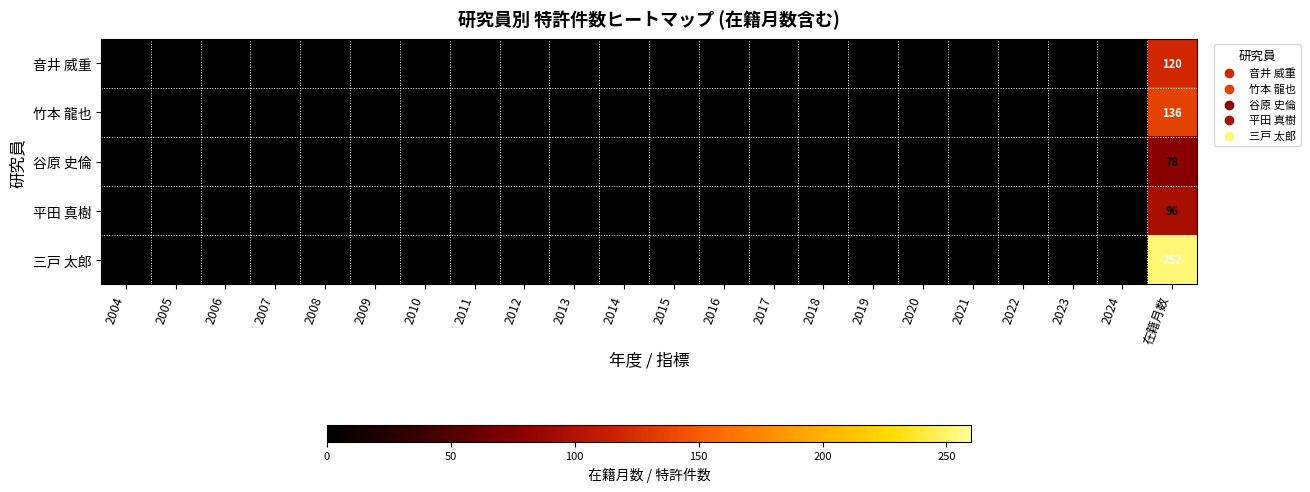

The 竹本 龍也 series shows 136 at 在籍月数. True or false?

True